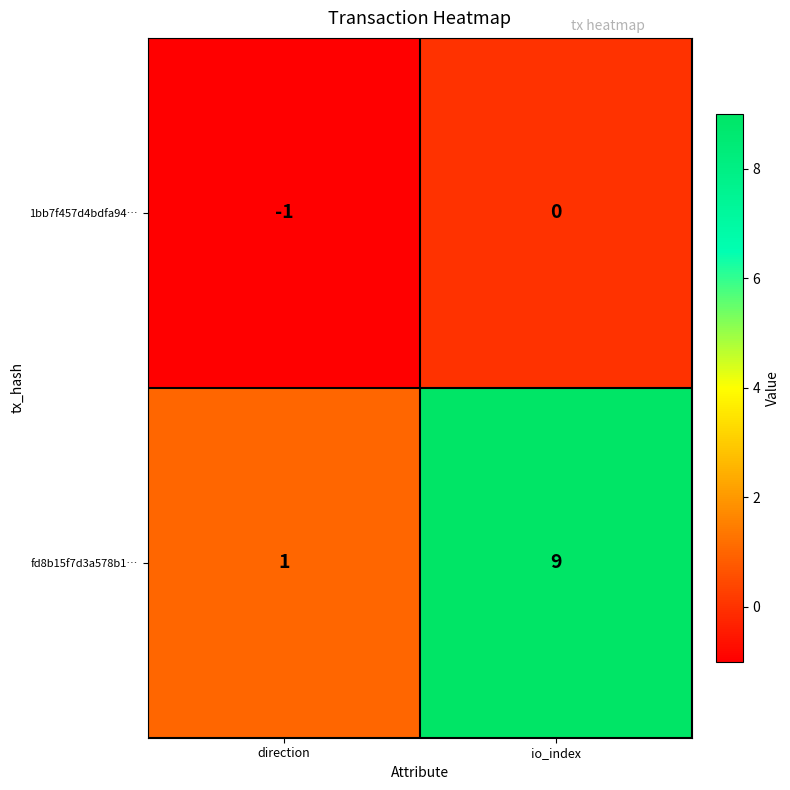

What is the minimum value shown in the chart?

-1